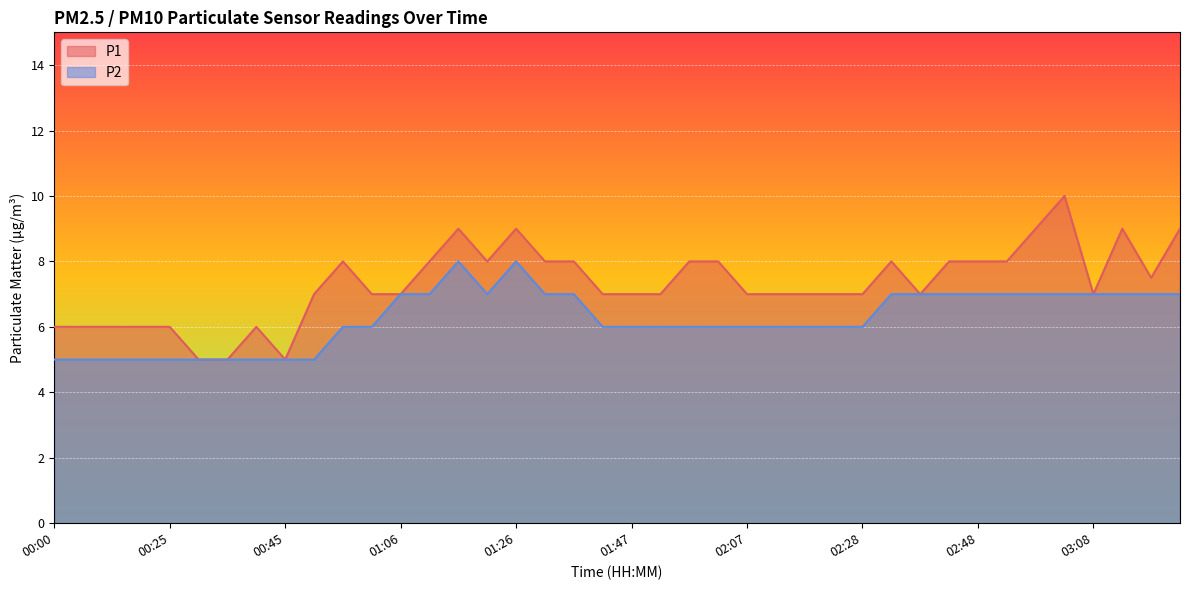

The P1 series shows 9.0 at 03:13. True or false?

True